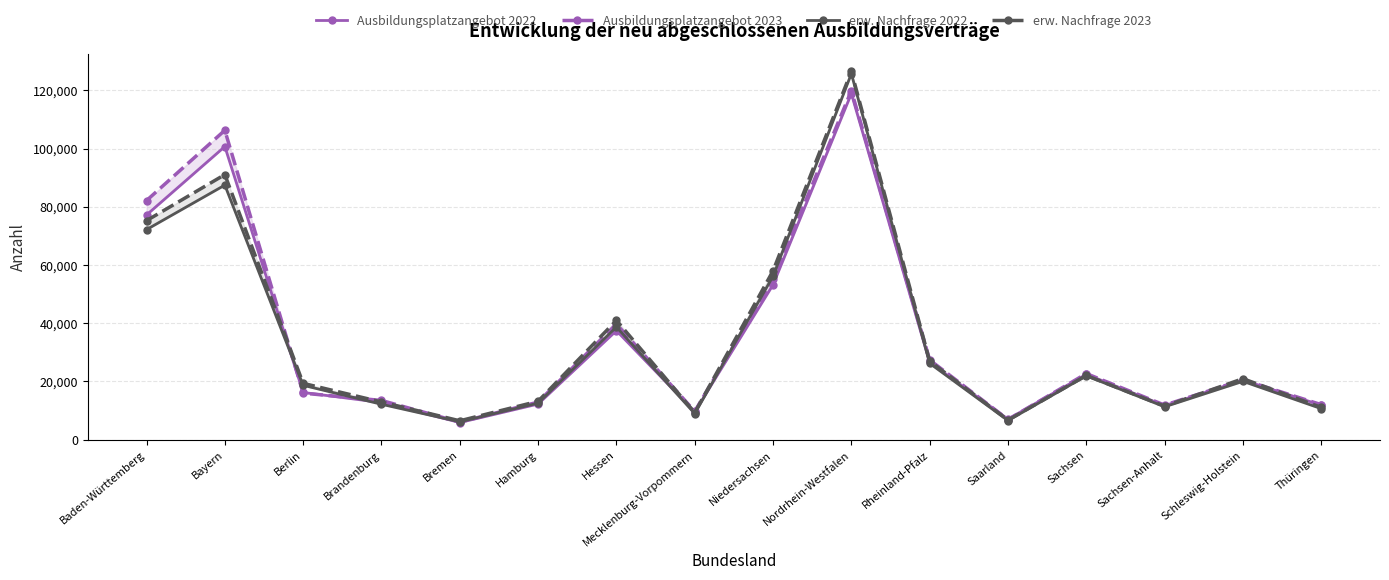

Is it true that erw. Nachfrage 2022 equals 87468 at Bayern?

True